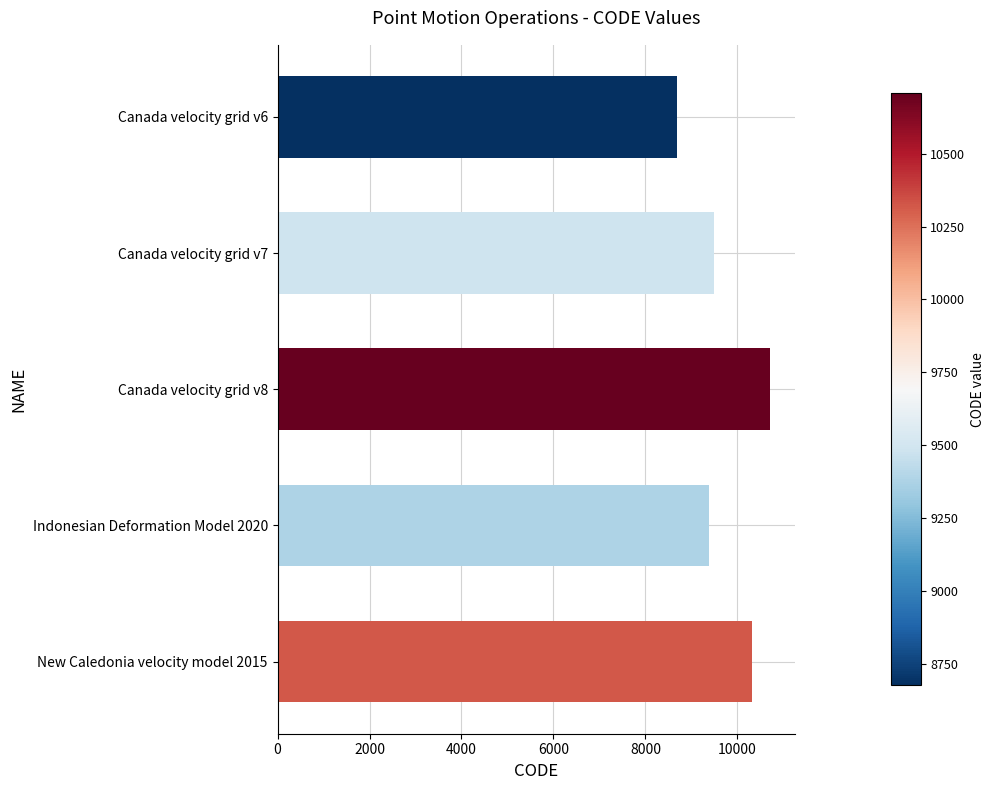

At which category does the chart reach its peak across all series?

Canada velocity grid v8